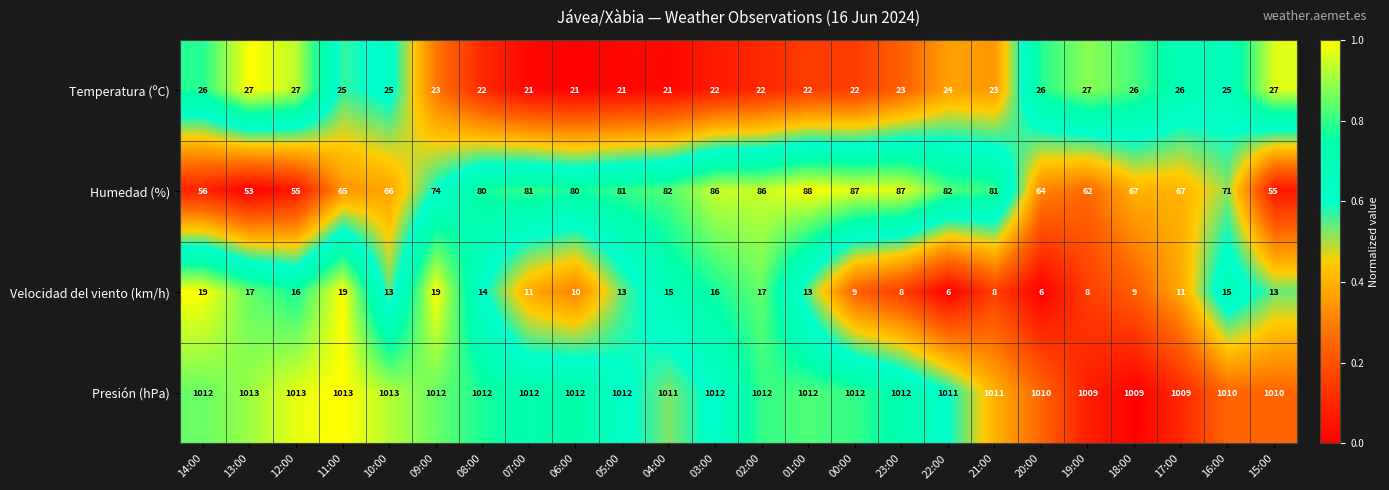

Rank the series by their maximum value, from highest to lowest.

Presión (hPa), Humedad (%), Temperatura (ºC), Velocidad del viento (km/h)